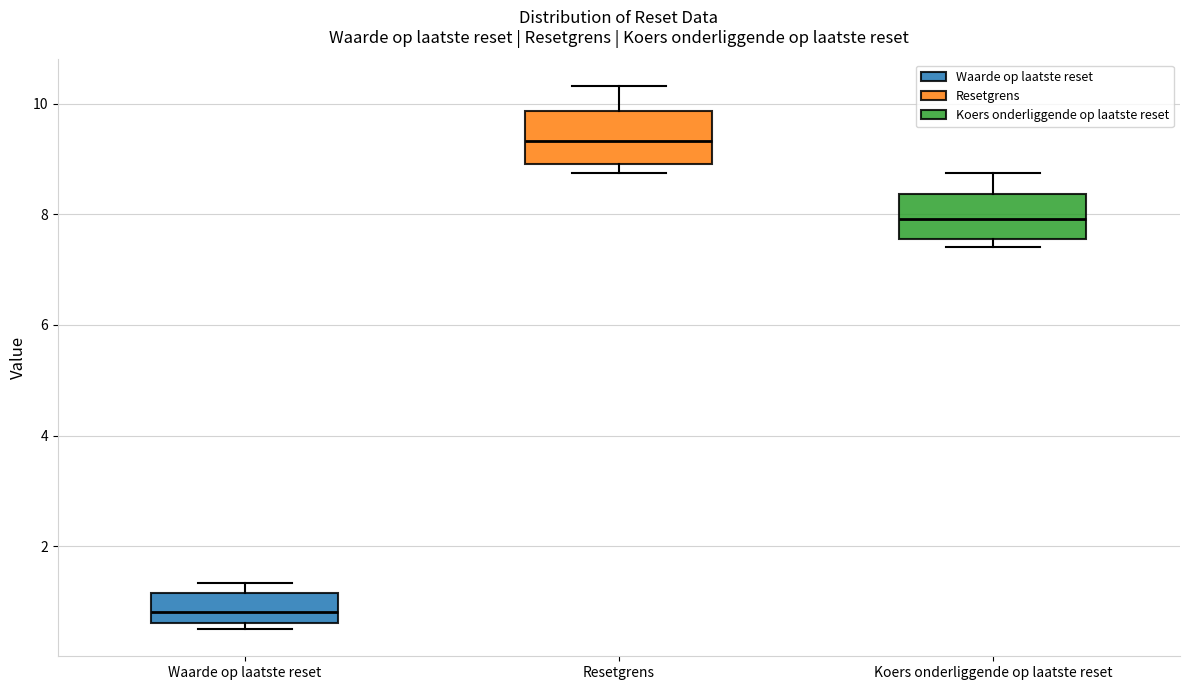

Reading left to right, read every box against the y-axis: the position of its median line, the range the box covers, and the ends of its whiskers. The values are not printed on the chart, so give them approximately, as read against the axis.

Waarde op laatste reset: median 0.8, box 0.6 to 1.2, whiskers 0.6 (just below the box's lower edge) to 1.4
Resetgrens: median 9.4, box 9.0 to 9.8, whiskers 8.8 to 10.4
Koers onderliggende op laatste reset: median 8.0, box 7.6 to 8.4, whiskers 7.4 to 8.8